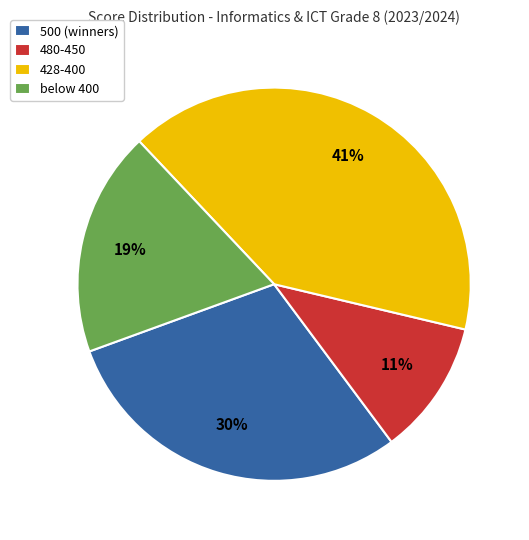

Rank the categories by value from highest to lowest.

428-400, 500 (winners), below 400, 480-450